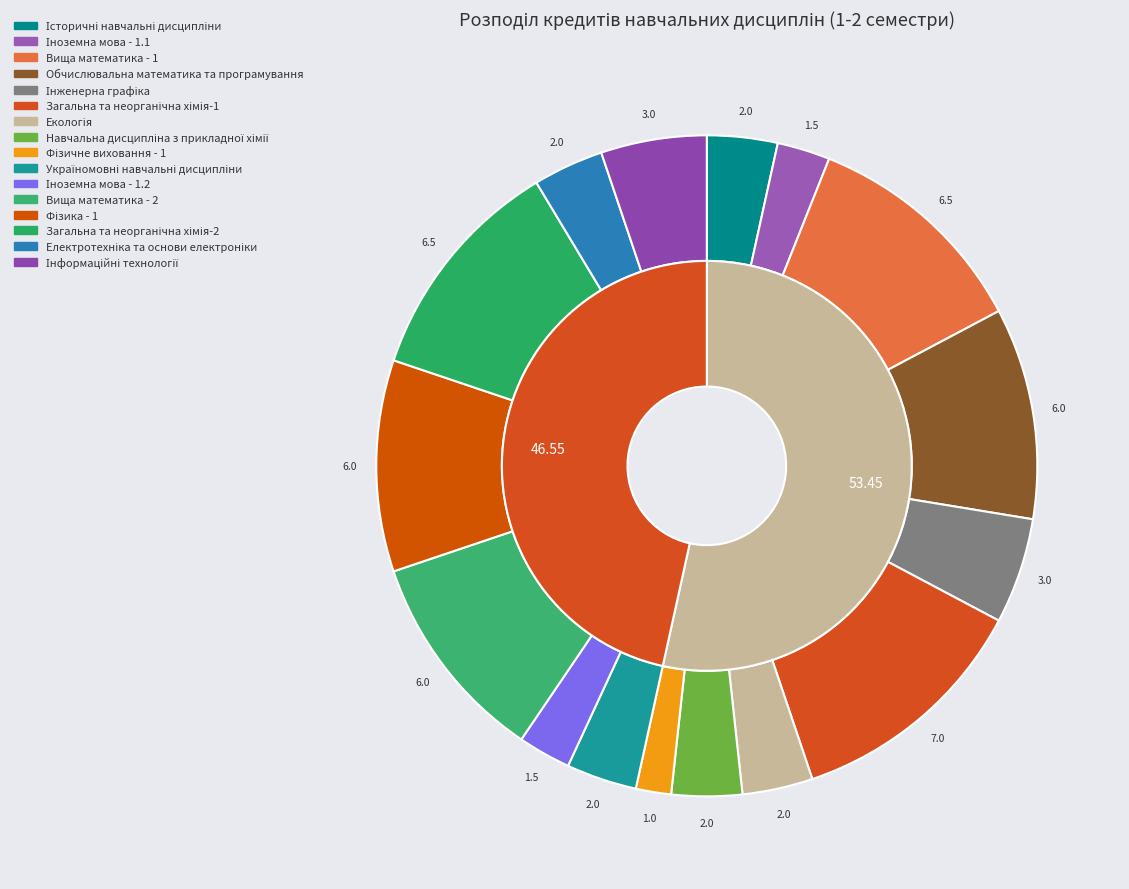

Which slice is the smallest?

Фізичне виховання - 1